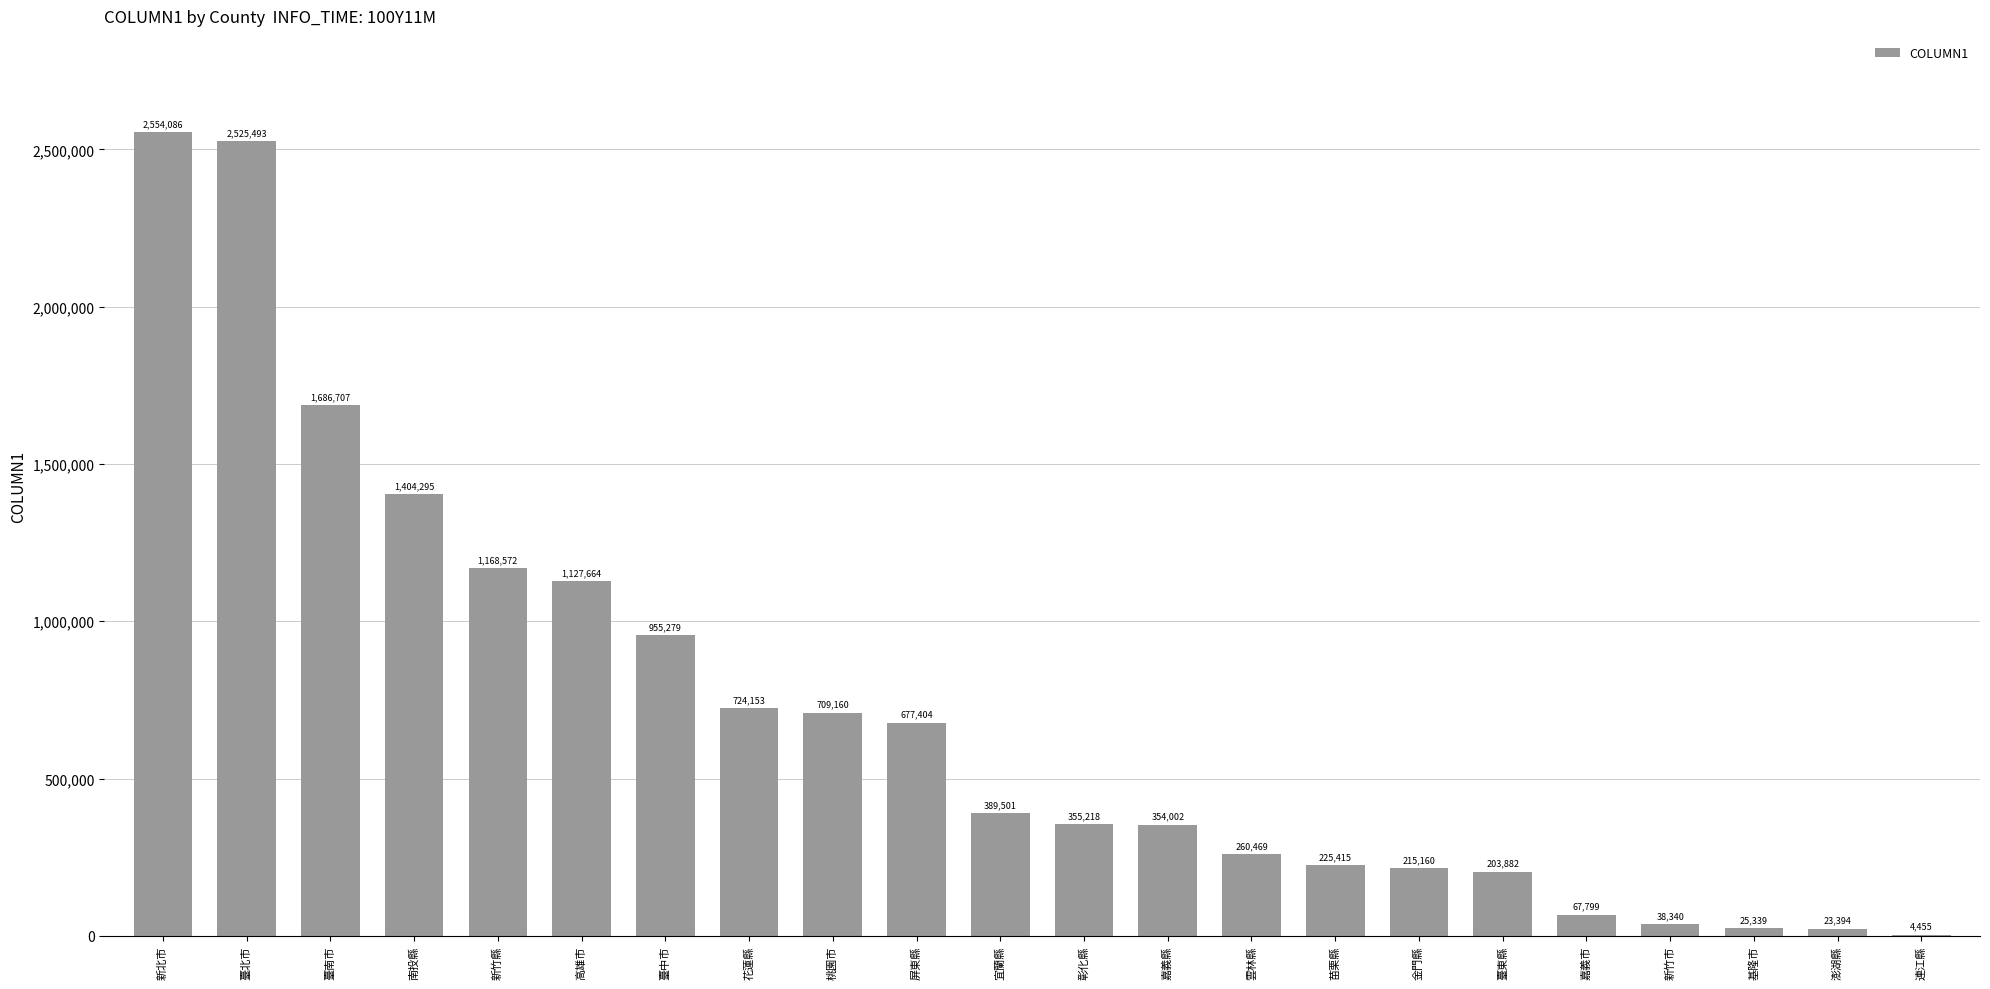

Reading left to right, what are all the values shown in this chart?

新北市=2554086	臺北市=2525493	臺南市=1686707	南投縣=1404295	新竹縣=1168572	高雄市=1127664	臺中市=955279	花蓮縣=724153	桃園市=709160	屏東縣=677404	宜蘭縣=389501	彰化縣=355218	嘉義縣=354002	雲林縣=260469	苗栗縣=225415	金門縣=215160	臺東縣=203882	嘉義市=67799	新竹市=38340	基隆市=25339	澎湖縣=23394	連江縣=4455